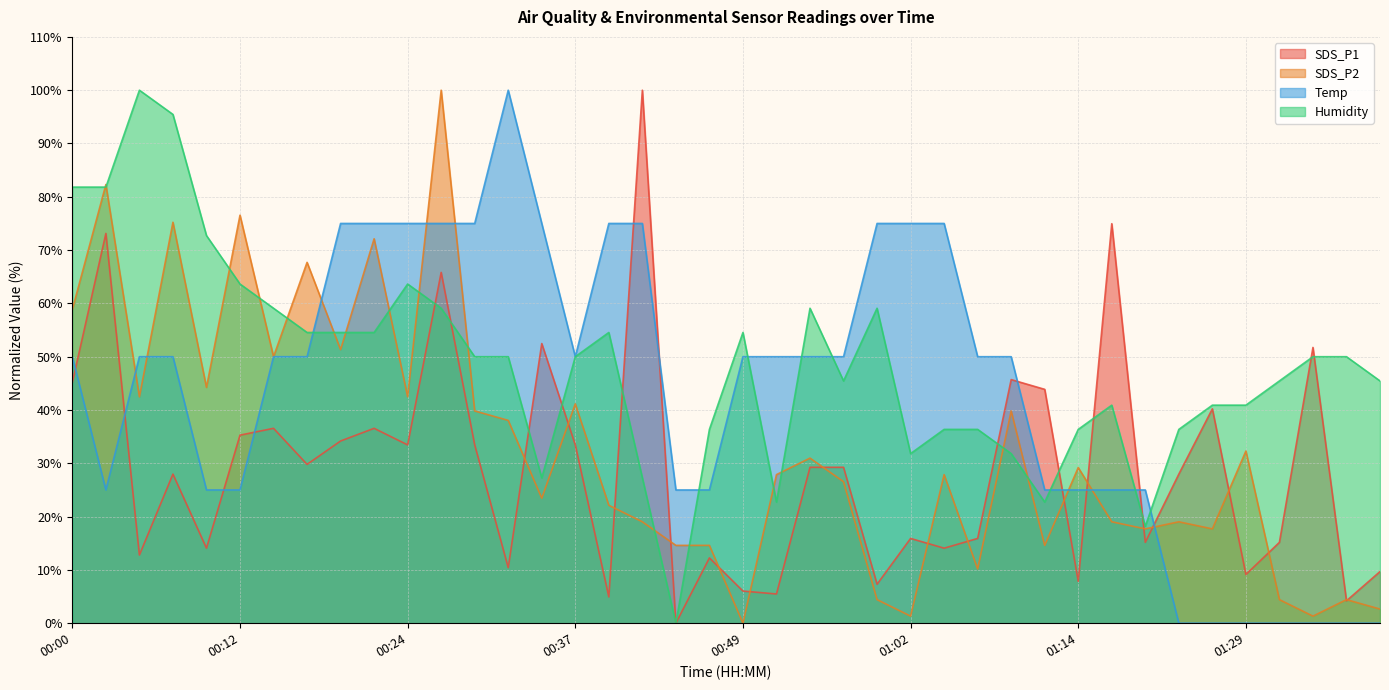

Is it true that Temp equals 20.5 at 00:05?

False